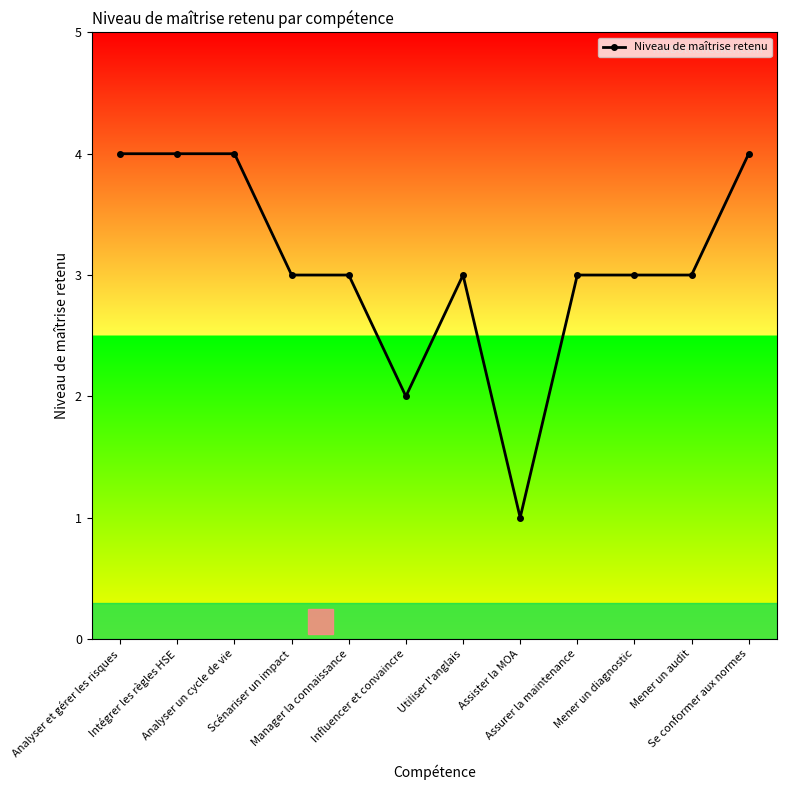

What is the approximate value at Assurer la maintenance?

3